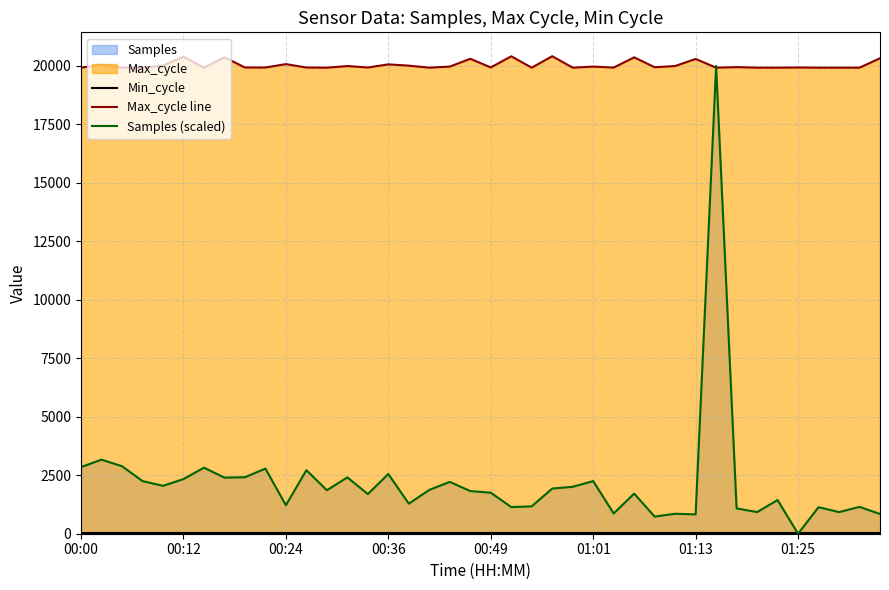

Which series has the largest range (max minus min)?

Samples (scaled)